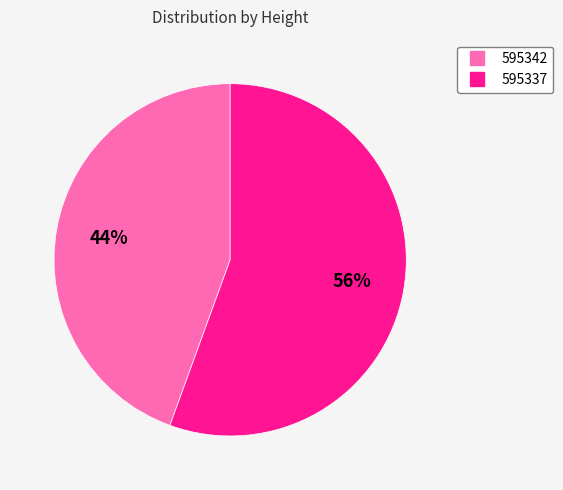

Which category has the biggest portion of the pie?

595337